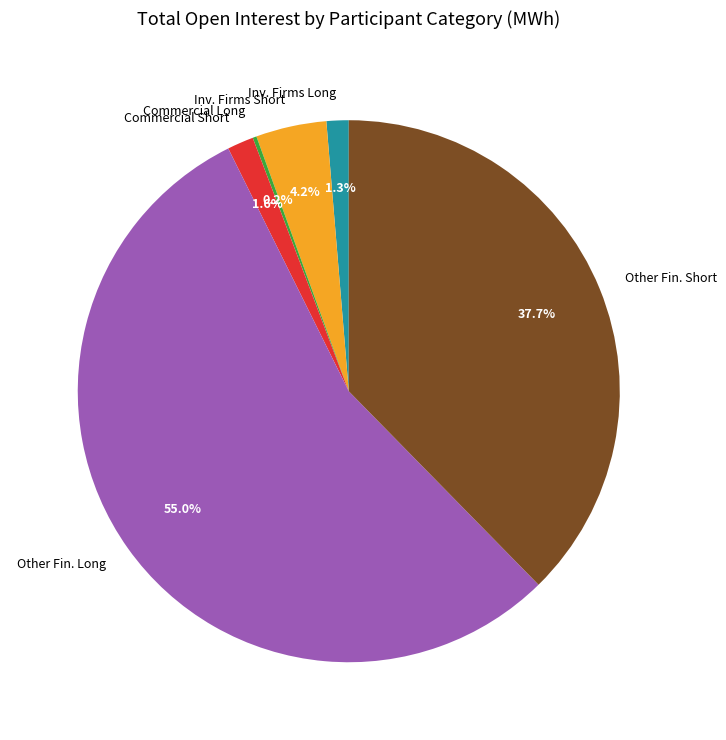

Which category accounts for the majority?

Other Fin. Long